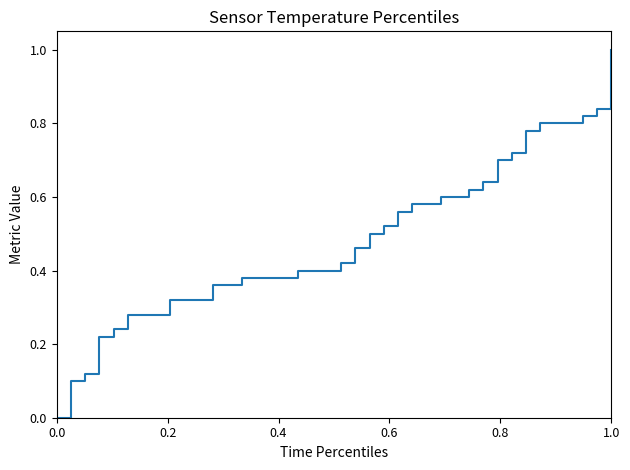

What is the sum of all values?

19.3